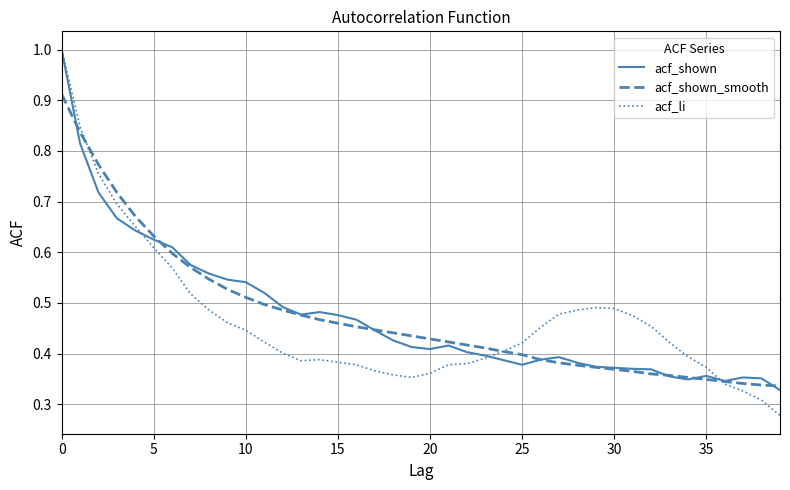

How many series are shown in this chart?

3